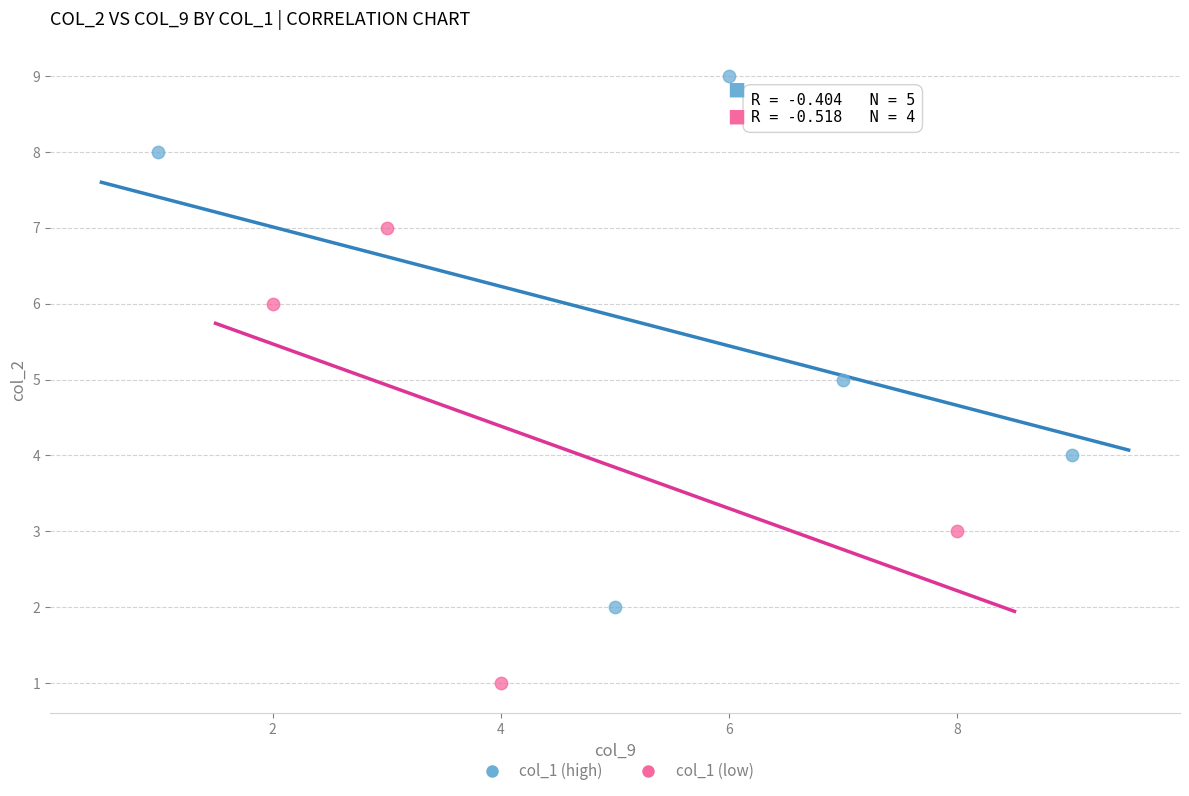

Which series contains the highest Y value?

col_1 (high)